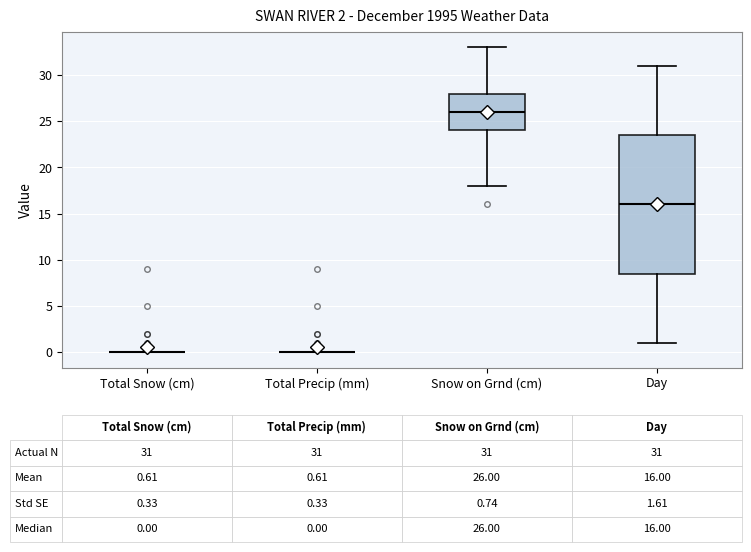

Comparing the boxes themselves (not the whiskers), which one is the tallest?

Day